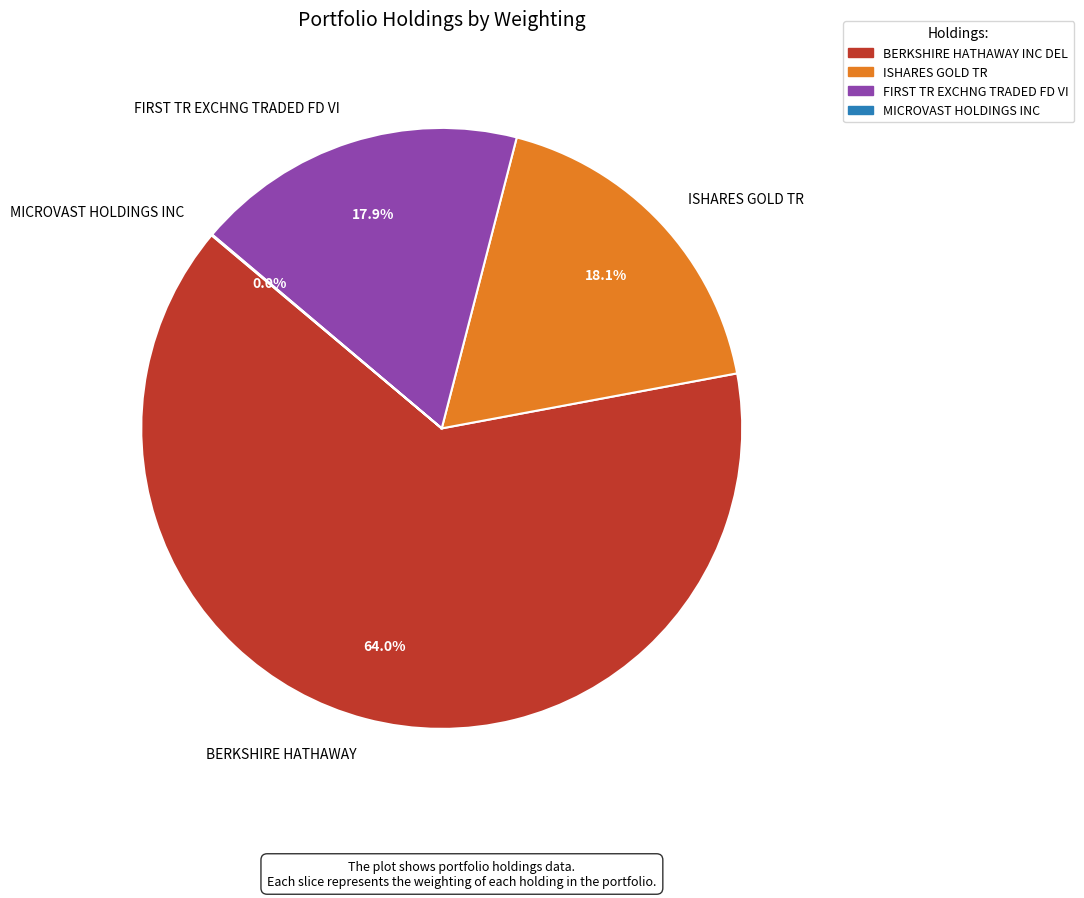

Which has a higher value, ISHARES GOLD TR or BERKSHIRE HATHAWAY INC DEL?

BERKSHIRE HATHAWAY INC DEL